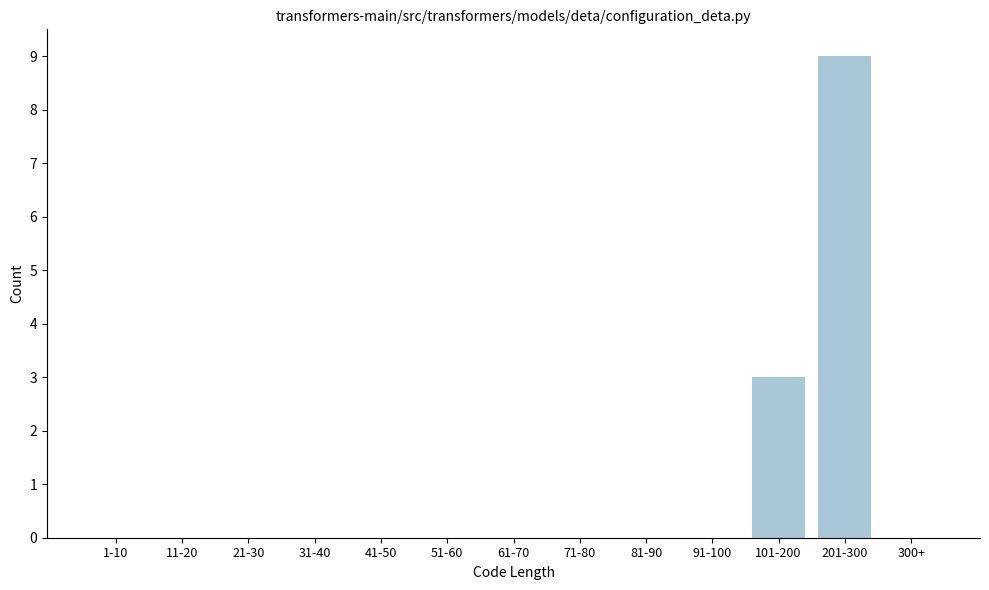

Reading left to right, transcribe all the data shown in this chart.

1-10=0	11-20=0	21-30=0	31-40=0	41-50=0	51-60=0	61-70=0	71-80=0	81-90=0	91-100=0	101-200=3	201-300=9	300+=0